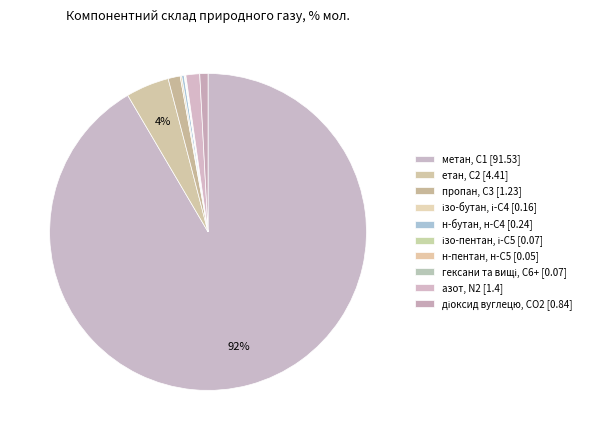

Which slice is the largest?

метан, С1